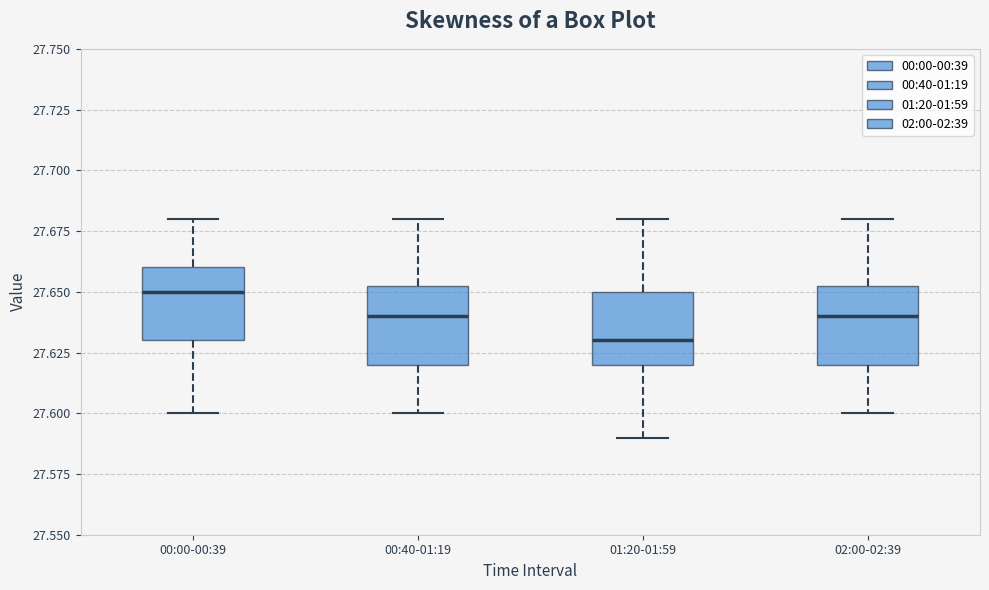

Where does the median line of the box for 00:00-00:39 sit on the y-axis? The values are not printed on the chart, so give them approximately, as read against the axis.

27.650